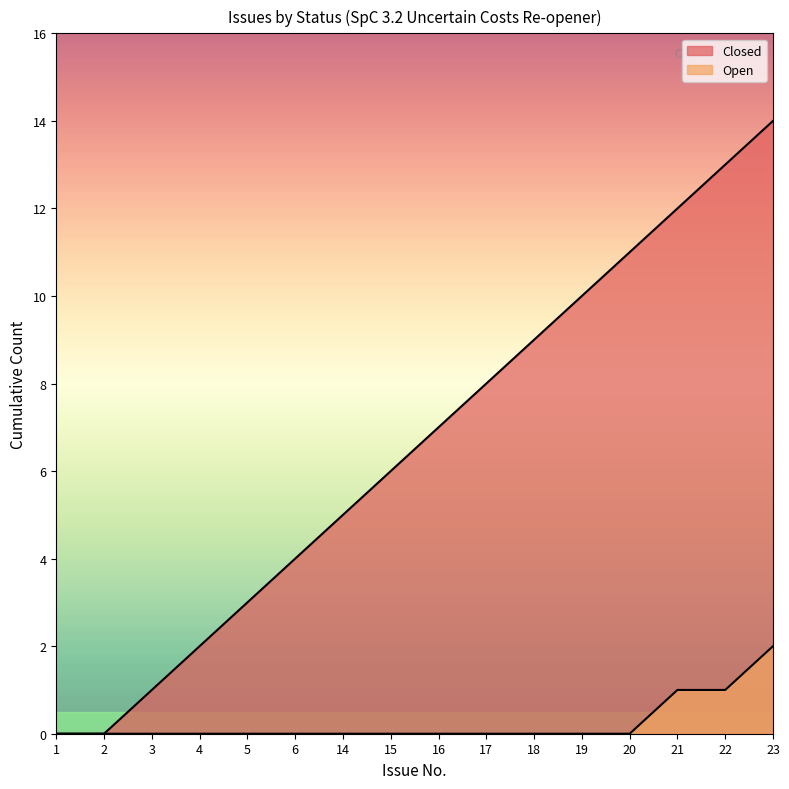

Which has a higher value, 1 or 16?

16